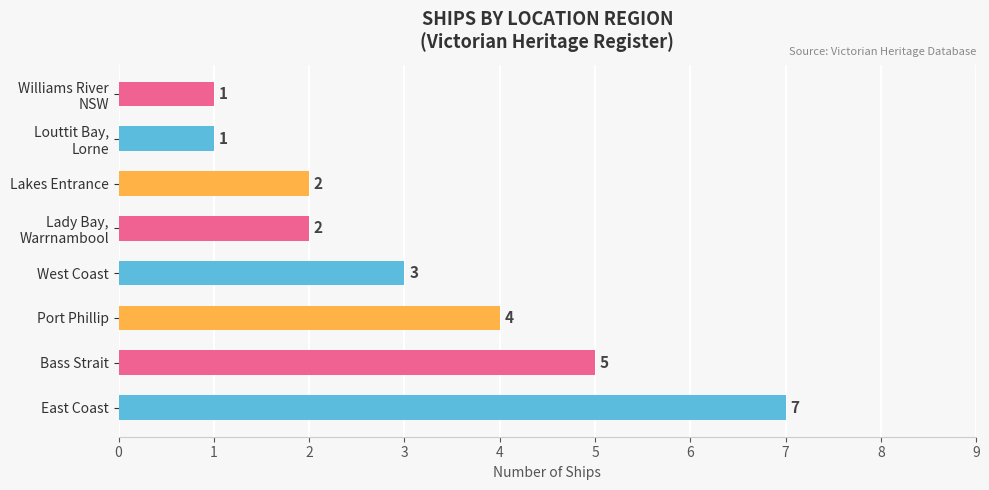

Count the number of data series in this chart.

1